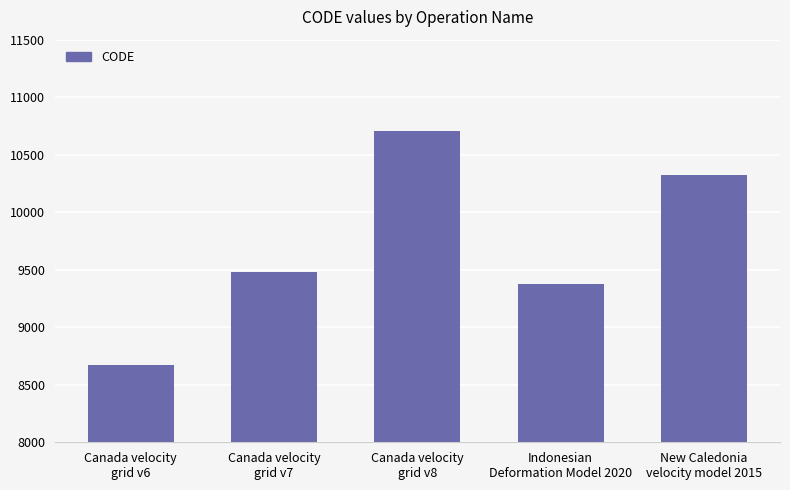

What is the sum of the values at New Caledonia
velocity model 2015 and Canada velocity
grid v7?

19806